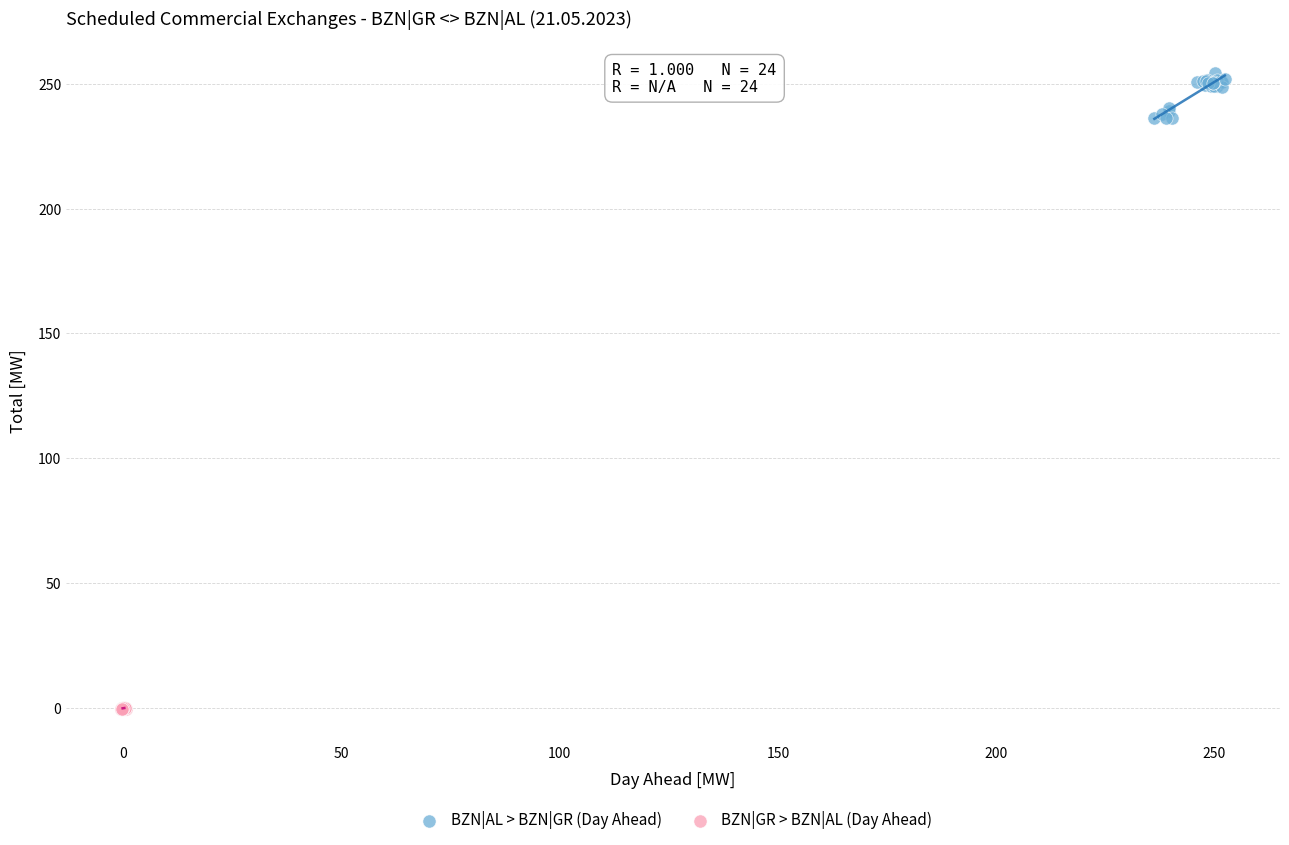

Which series has the widest spread of Y values?

BZN|AL > BZN|GR (Day Ahead)